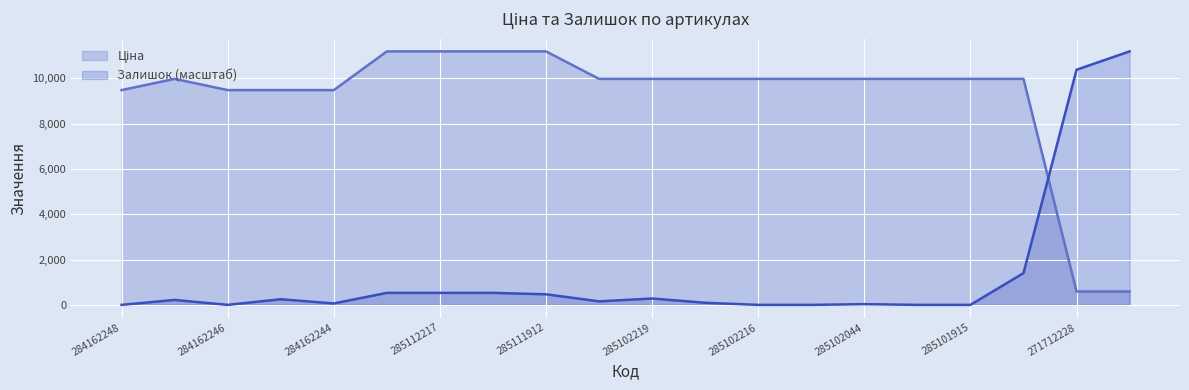

Is it true that Ціна equals 9975.0 at 285102221?

True